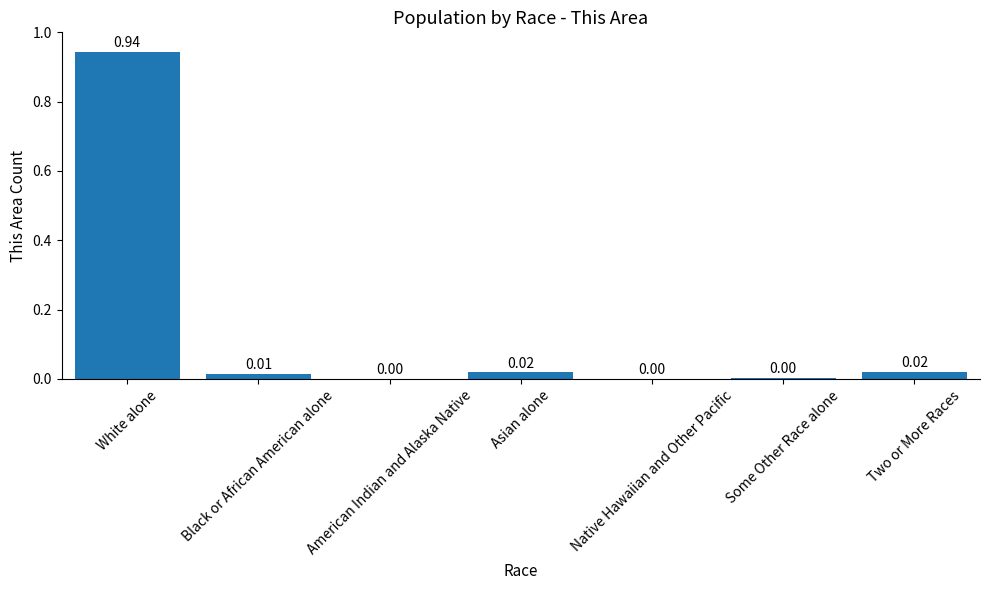

Count the number of categories in the chart.

7